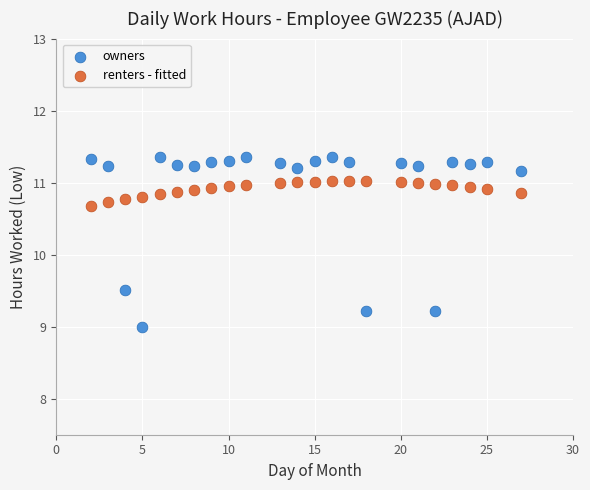

In the owners series, what Y value is closest to 10?

9.5